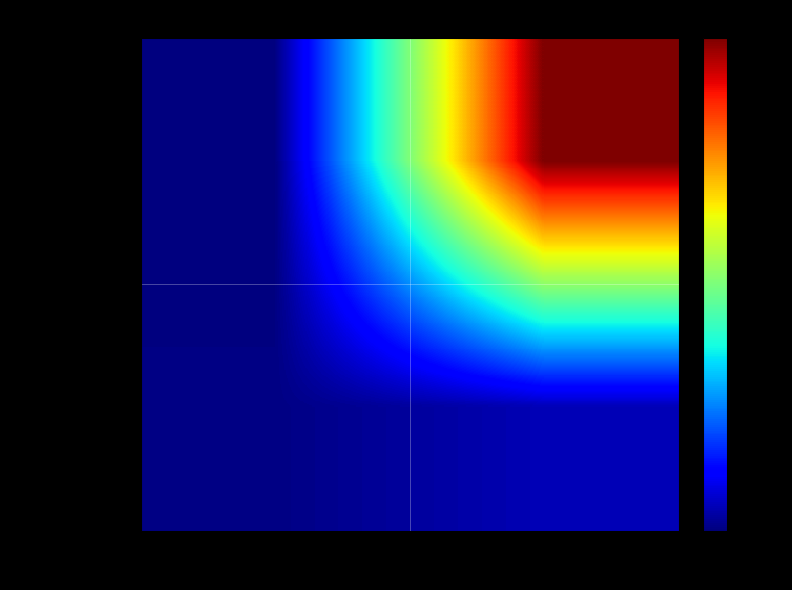

Which category has the highest value across all series?

io_index